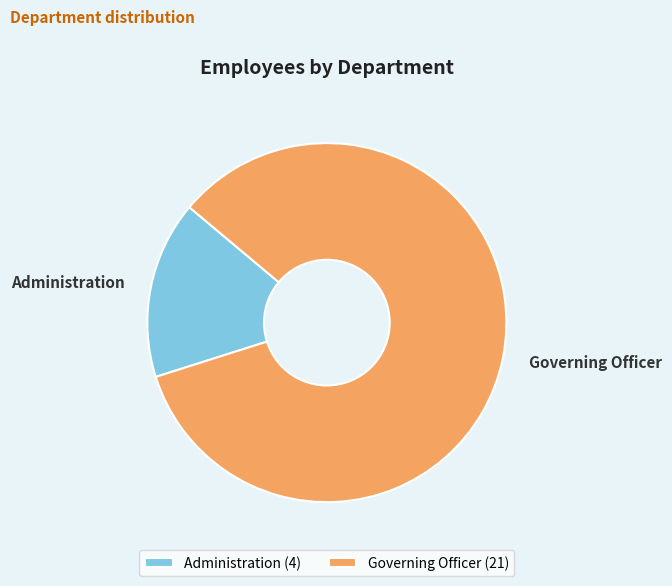

What is the majority slice?

Governing Officer